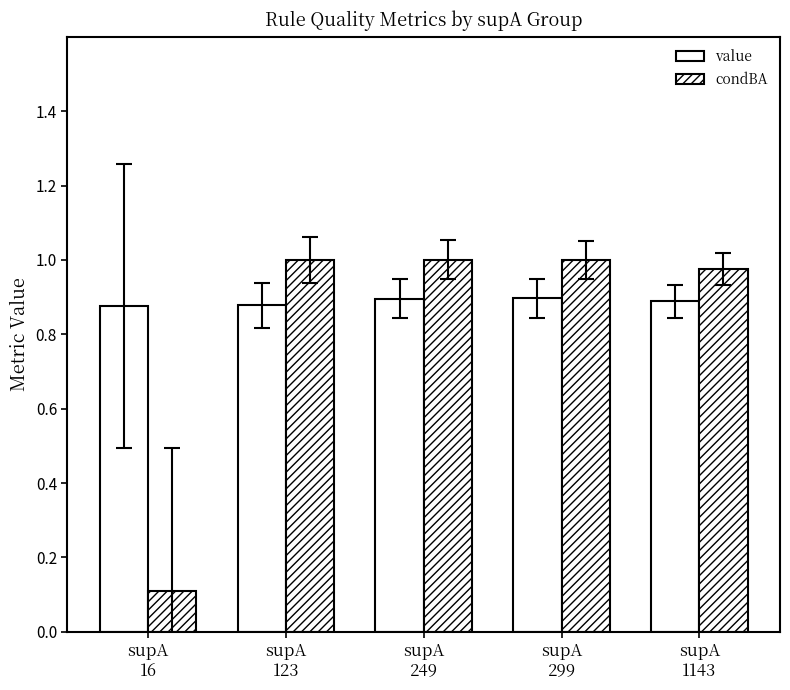

Rank the series at supA
123 from lowest to highest value.

value, condBA